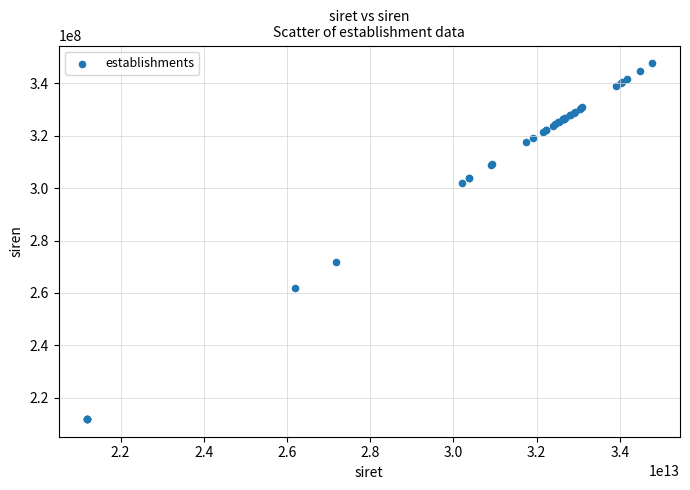

What Y value in the scatter plot is closest to 279801233?

271907602